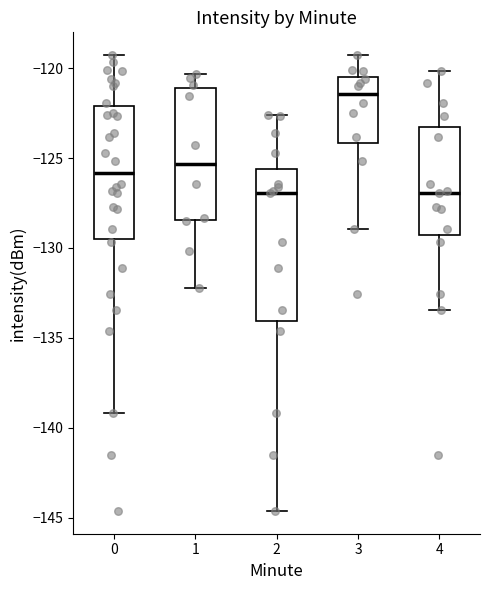

Reading left to right, transcribe this box plot: for each box, give where its median line is, the range the box spans, and where its two whiskers end, as read against the y-axis. The values are not printed on the chart, so give them approximately, as read against the axis.

0: median -126.0, box -129.5 to -122.0, whiskers -139.0 to -119.5
1: median -125.5, box -128.5 to -121.0, whiskers -132.5 to -120.5
2: median -127.0, box -134.0 to -125.5, whiskers -144.5 to -122.5
3: median -121.5, box -124.0 to -120.5, whiskers -129.0 to -119.5
4: median -127.0, box -129.5 to -123.5, whiskers -133.5 to -120.0